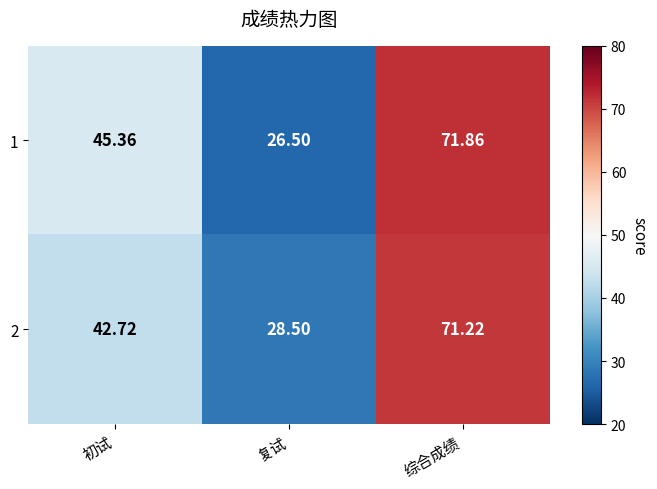

Rank the categories by 2 value from highest to lowest.

综合成绩, 初试, 复试